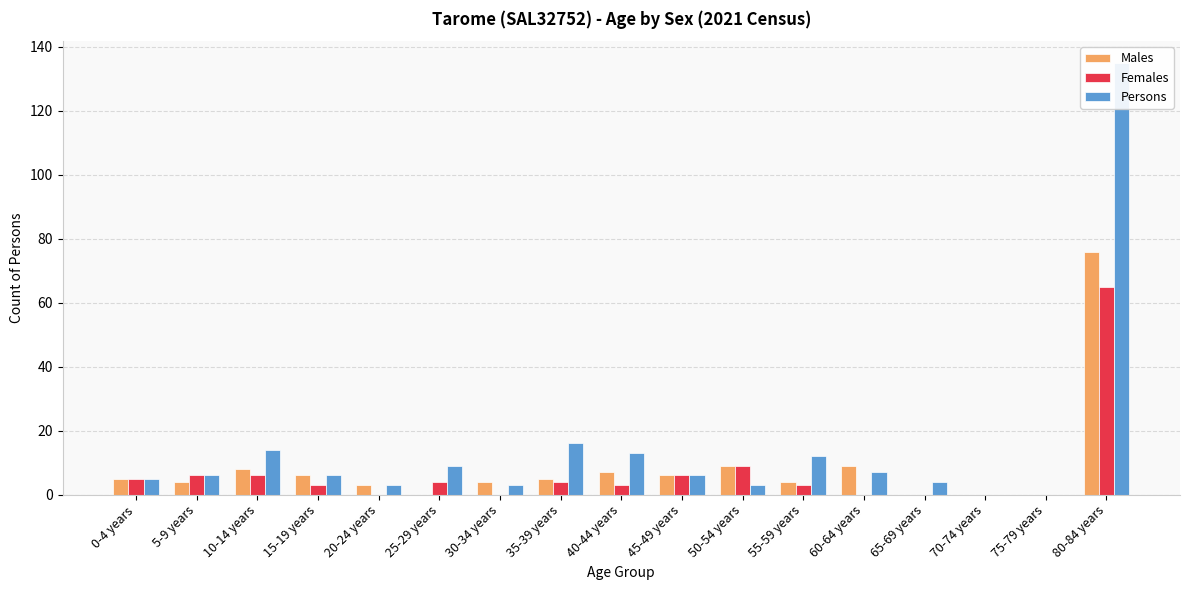

How many groups of bars are there?

17